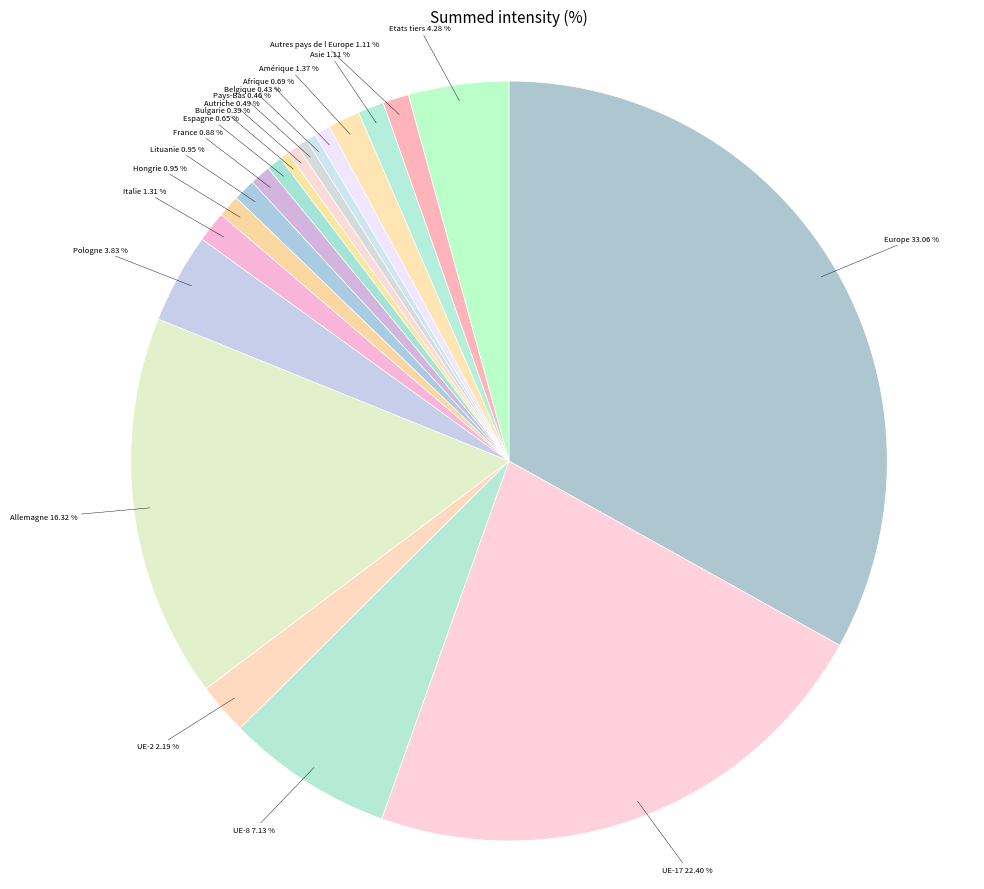

How many slices are in this pie chart?

20